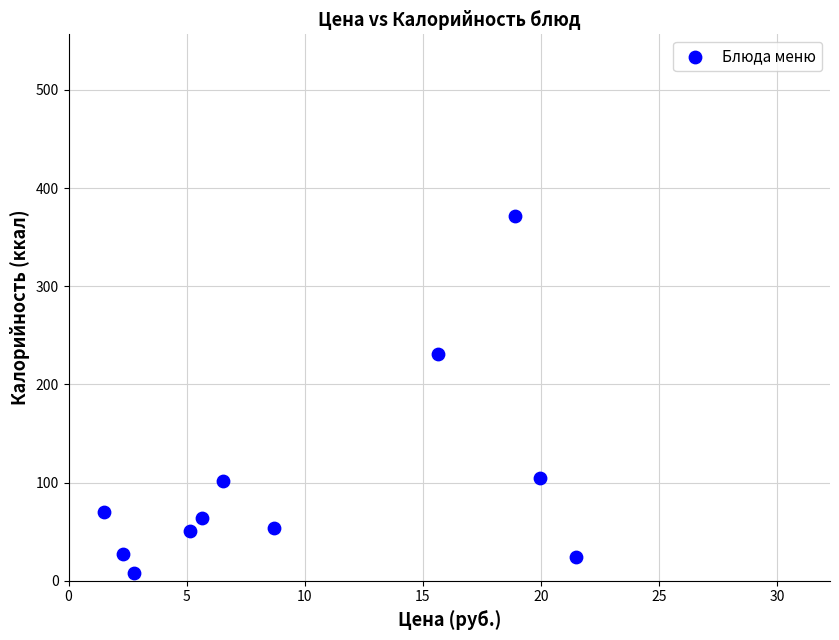

What is the average Y value?

100.7